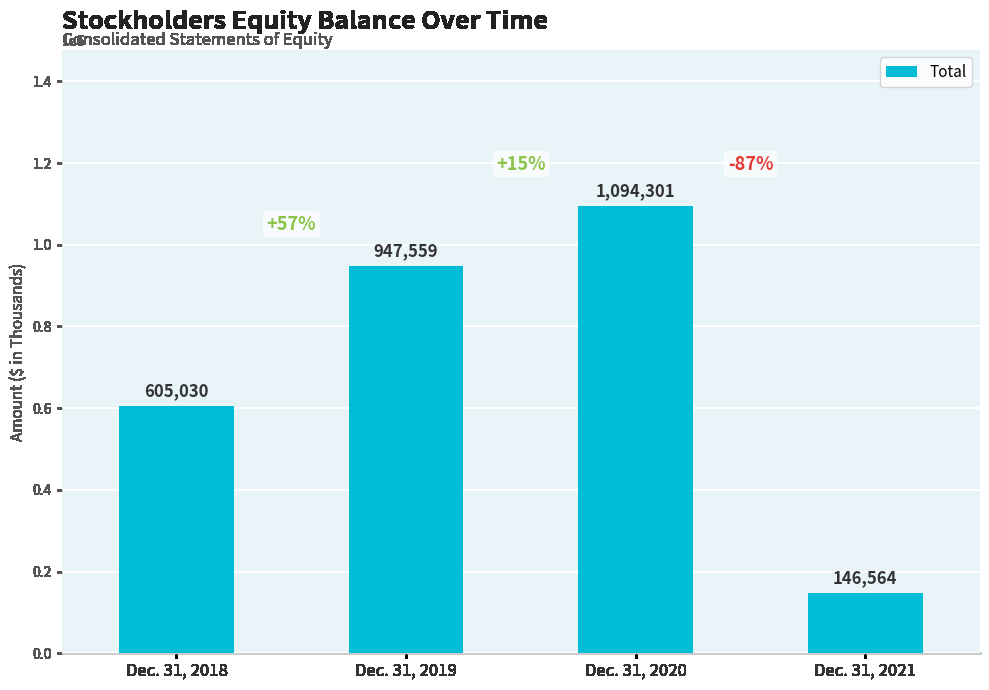

Reading right to left, what are all the values shown in this chart?

146564	1094301	947559	605030